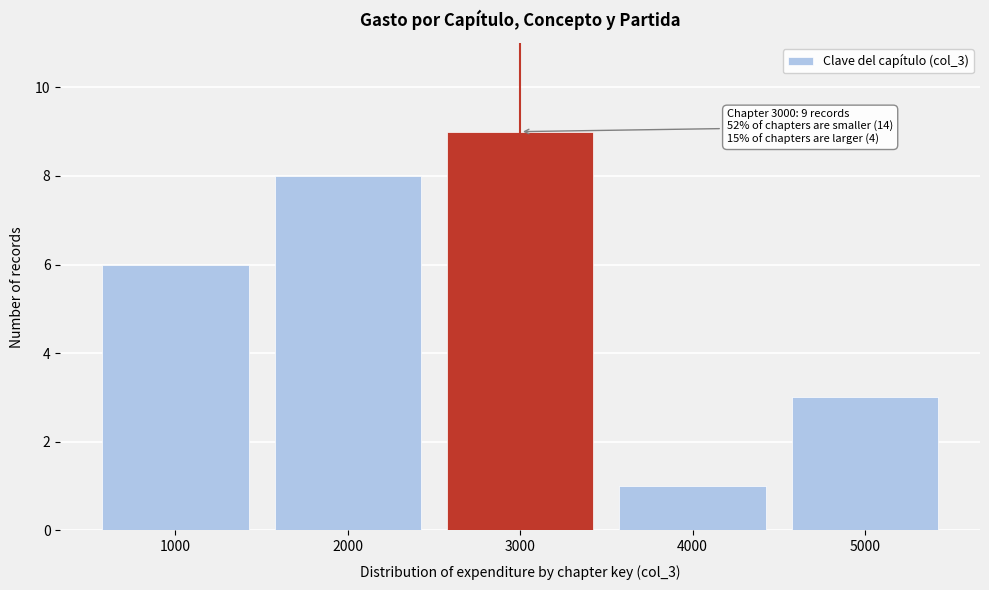

Reading right to left, transcribe all the data shown in this chart.

5000=3	4000=1	3000=9	2000=8	1000=6